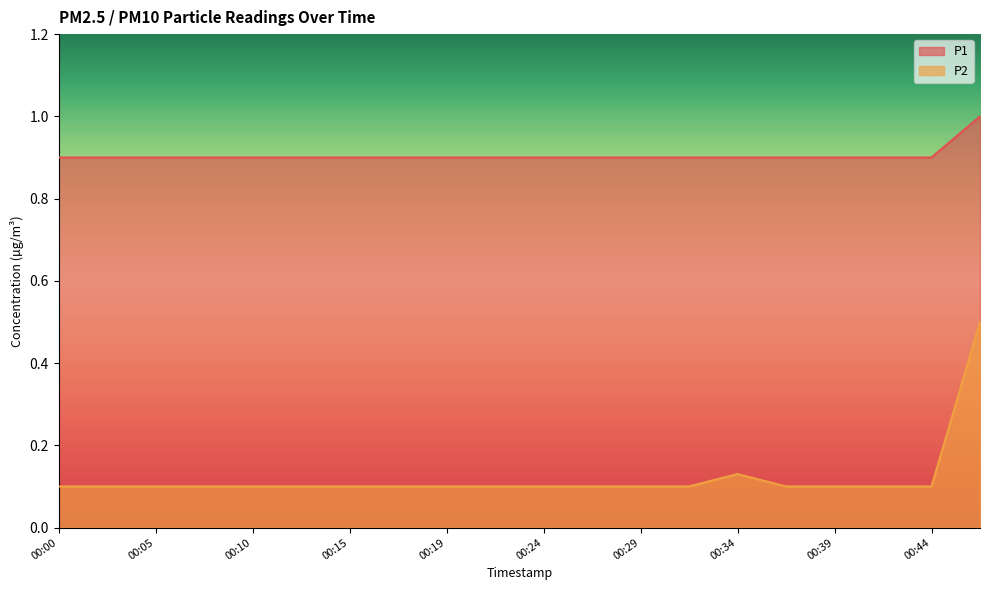

Reading left to right, extract all data points from this chart.

P1: 0.9	0.9	0.9	0.9	0.9	0.9	0.9	0.9	0.9	0.9	0.9	0.9	0.9	0.9	0.9	0.9	0.9	0.9	0.9	1.0
P2: 0.1	0.1	0.1	0.1	0.1	0.1	0.1	0.1	0.1	0.1	0.1	0.1	0.1	0.1	0.1	0.1	0.1	0.1	0.1	0.5